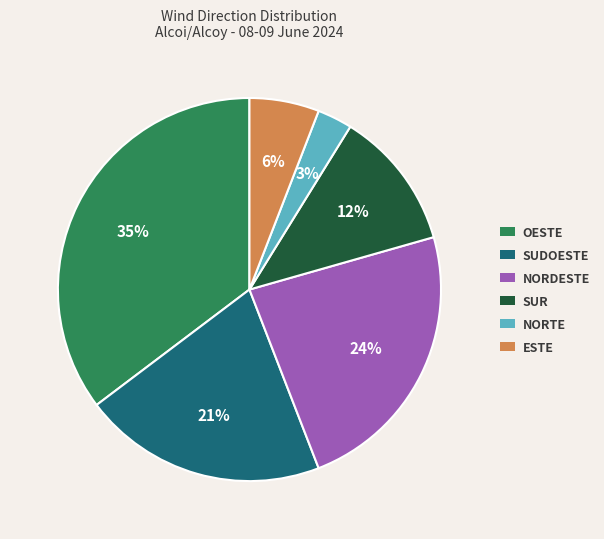

Rank the categories by value from lowest to highest.

NORTE, ESTE, SUR, SUDOESTE, NORDESTE, OESTE